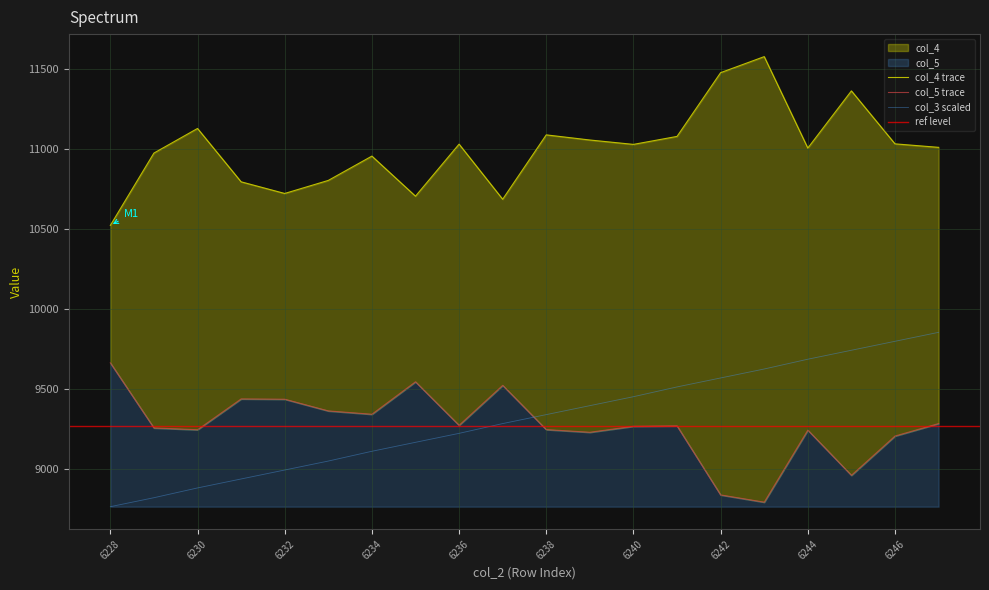

Which series changed the most between 6228 and 6243?

col_4